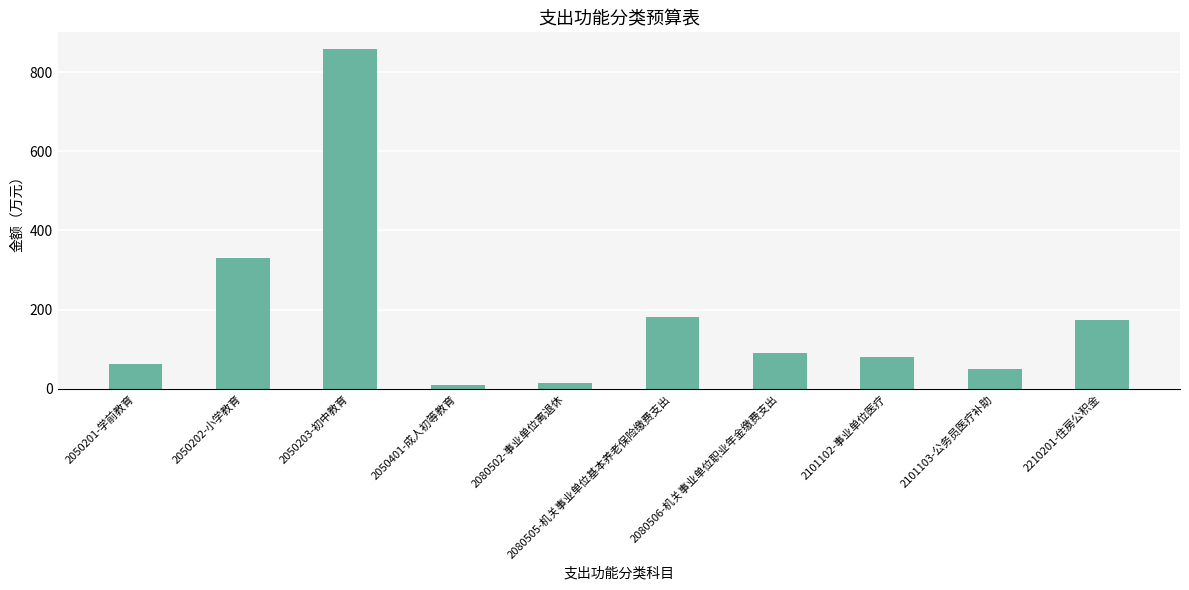

What is the label of the 7th bar from the left?

2080506-机关事业单位职业年金缴费支出